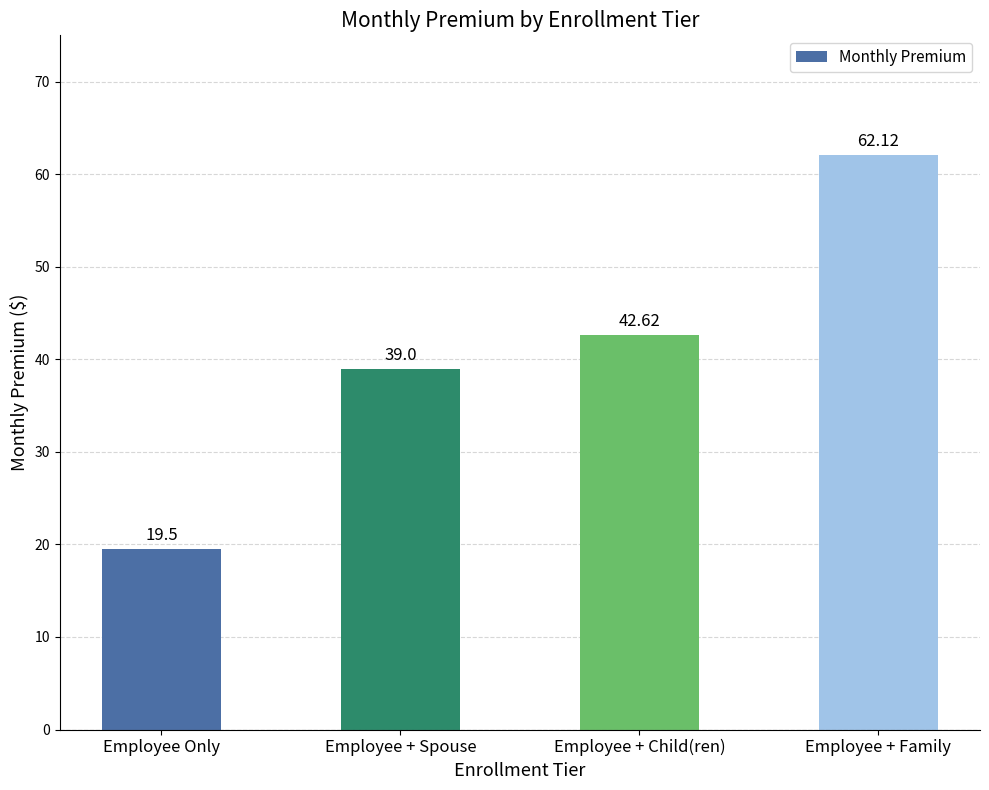

Reading left to right, extract all data points from this chart.

Employee Only=19.5	Employee + Spouse=39.0	Employee + Child(ren)=42.6	Employee + Family=62.1